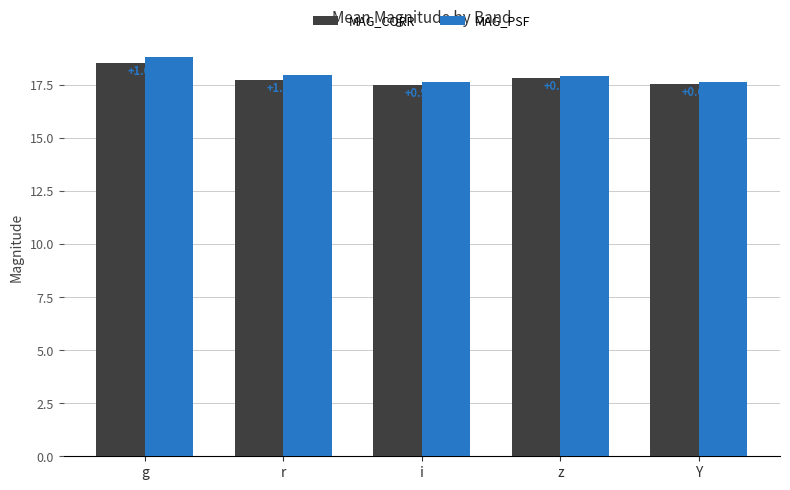

What are all the series names shown in the legend?

MAG_CORR, MAG_PSF